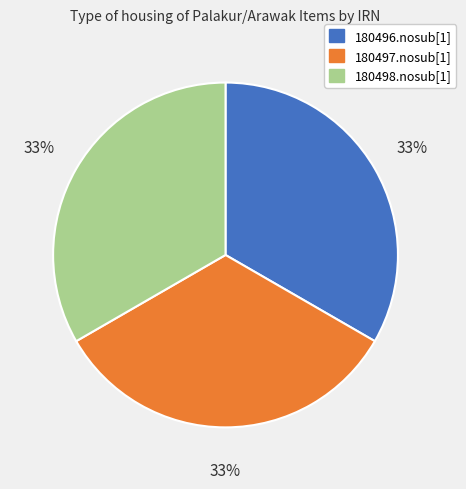

Does 180496.nosub[1] account for over 50% of the chart?

No